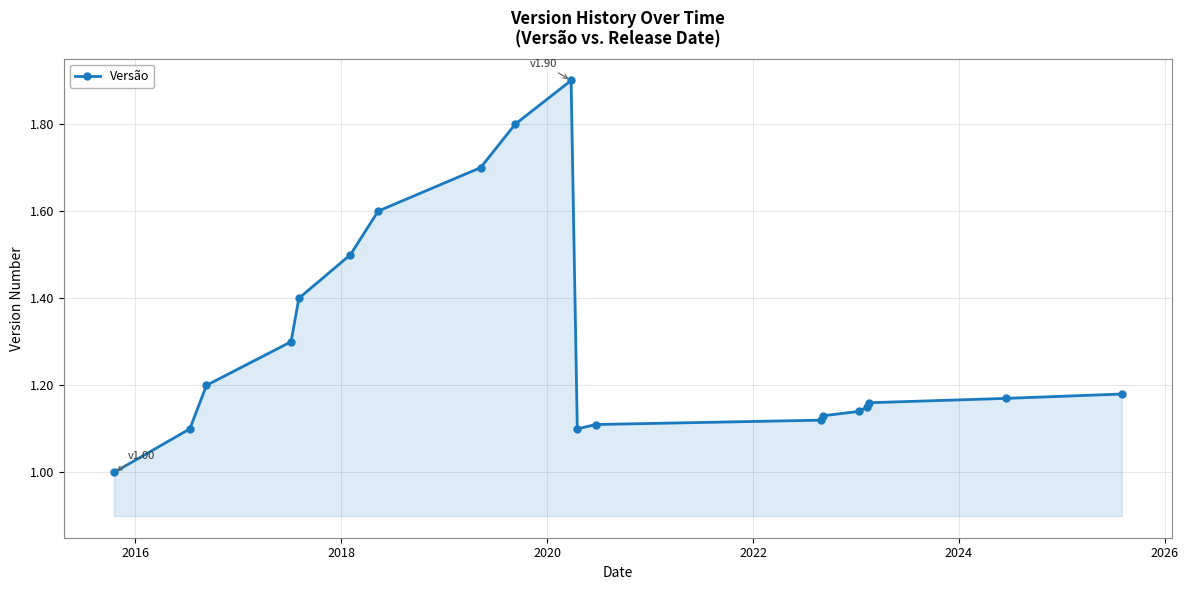

What is the maximum value shown in the chart?

1.9